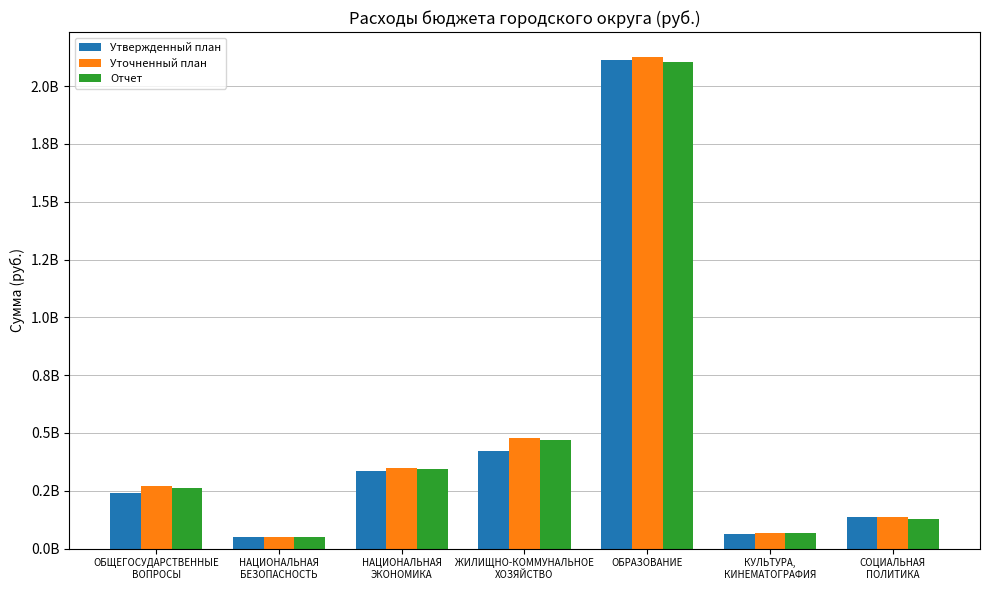

What are all the series names shown in the legend?

Утвержденный план, Уточненный план, Отчет